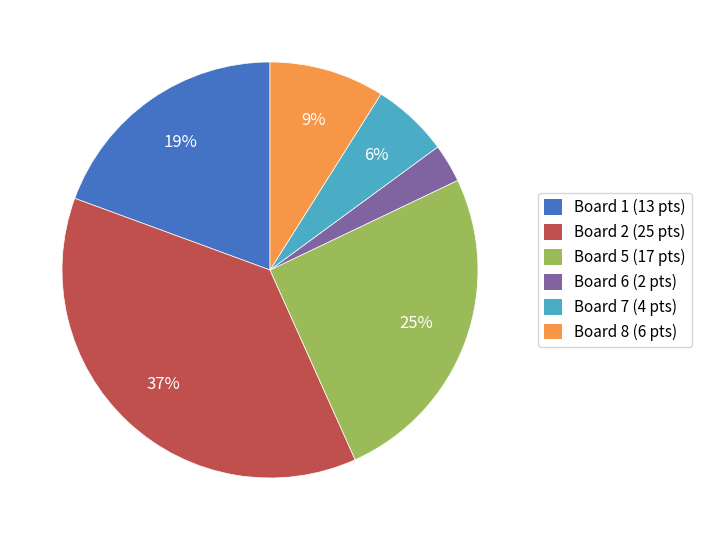

Does any single category account for the majority?

No